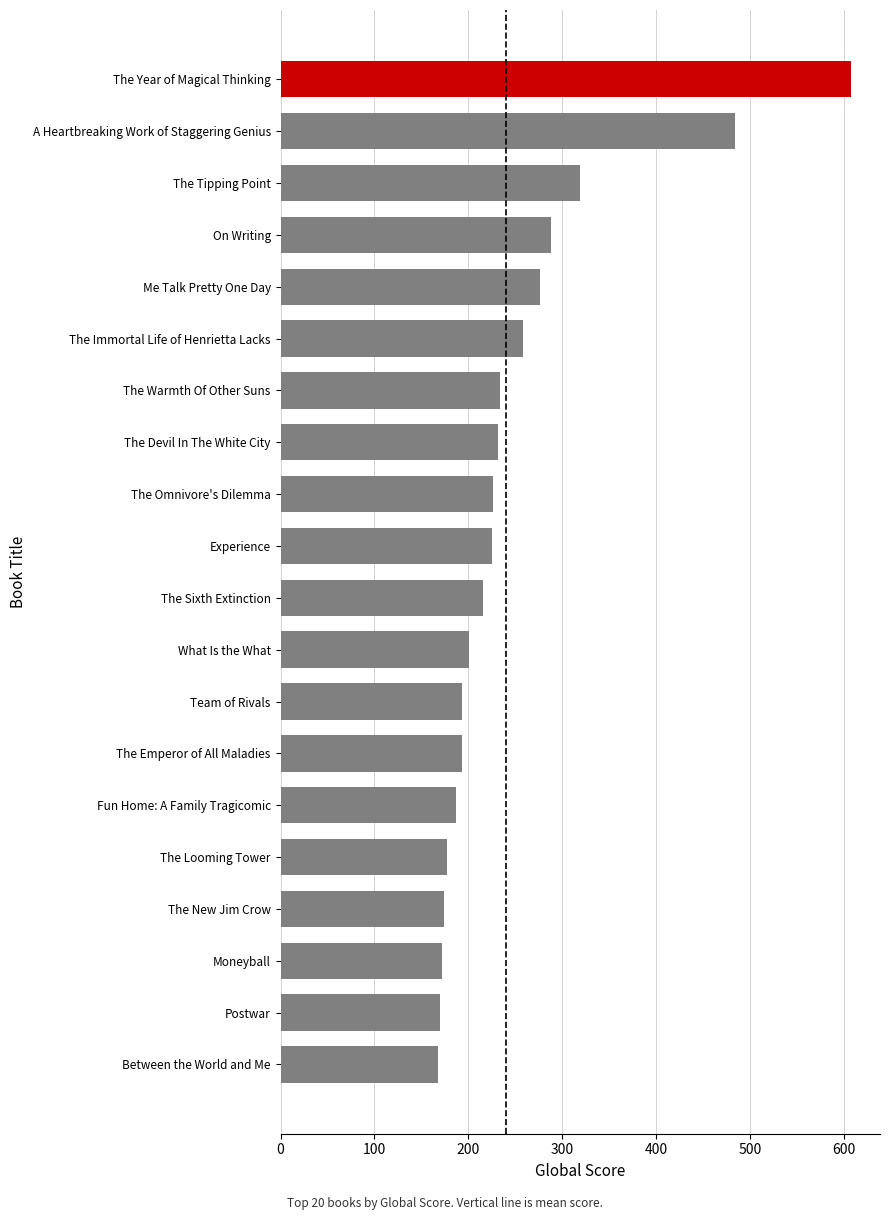

What is the sum of all values?

5001